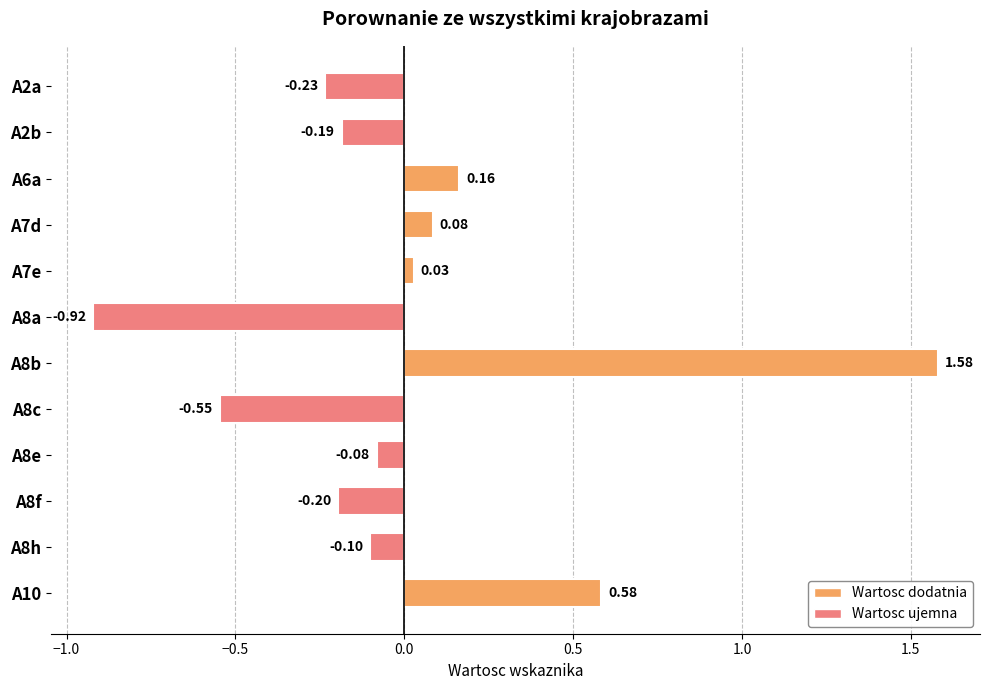

Which has a higher value, A2b or A8c?

A2b